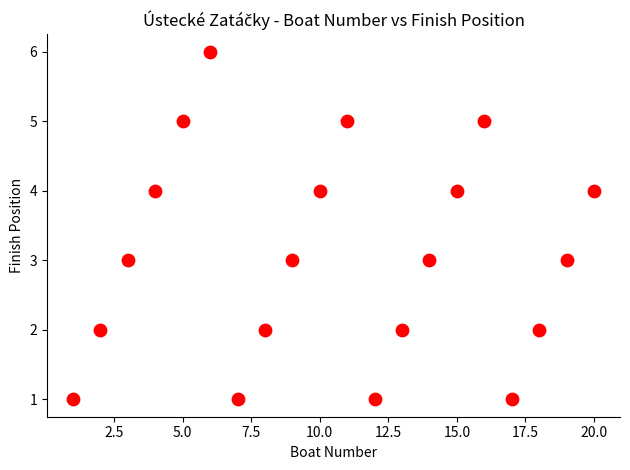

What is the range of X values (max minus min)?

19